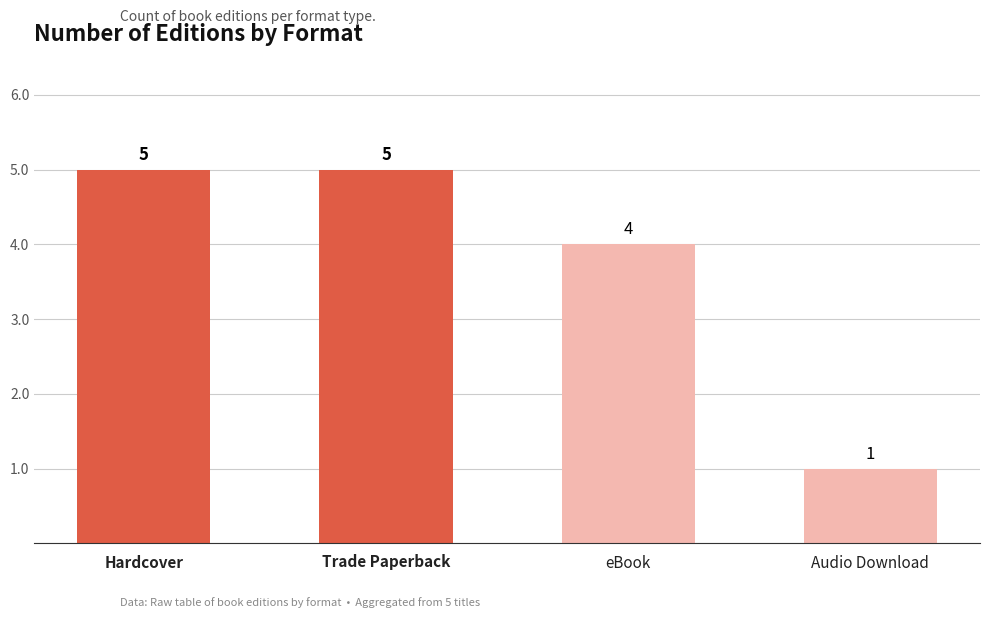

How many categories are shown in the chart?

4